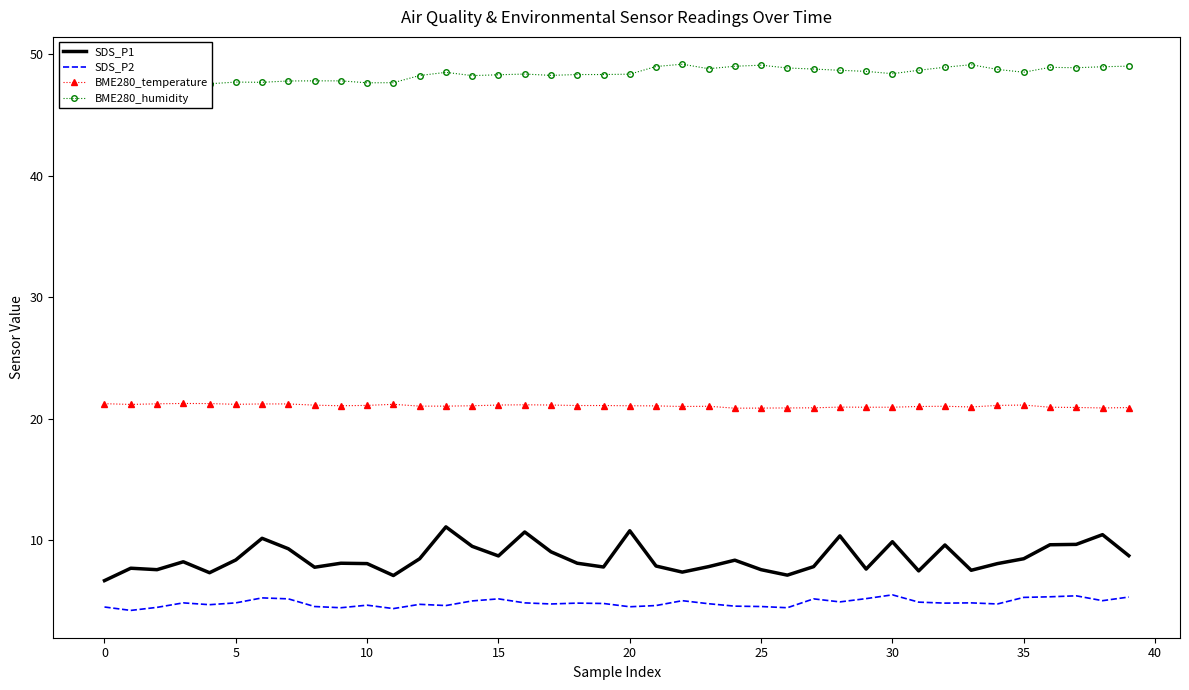

Which series has the largest total across all categories?

BME280_humidity